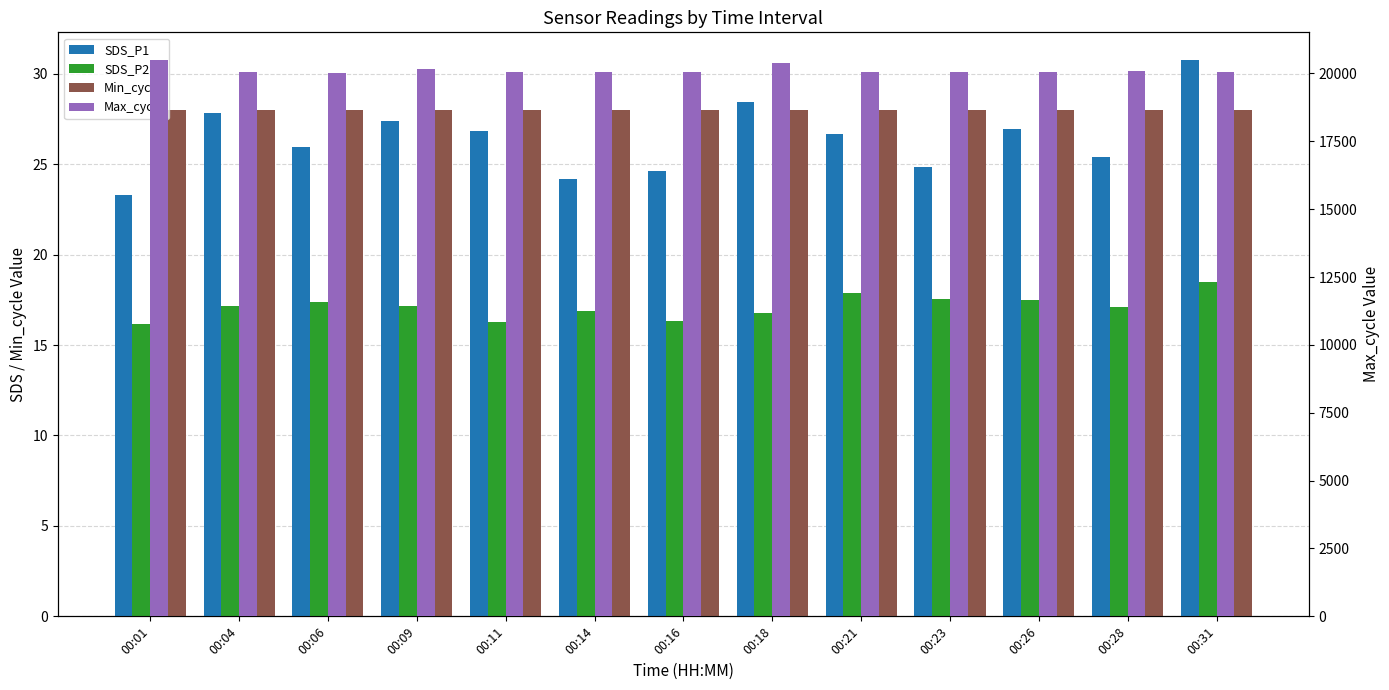

The value of Min_cycle at 00:11 is 17.5. True or false?

False